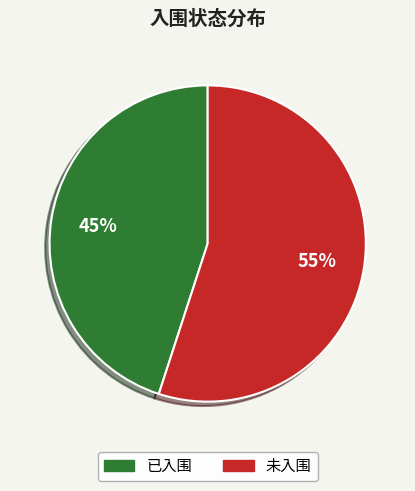

Does 未入围 account for over 50% of the chart?

Yes